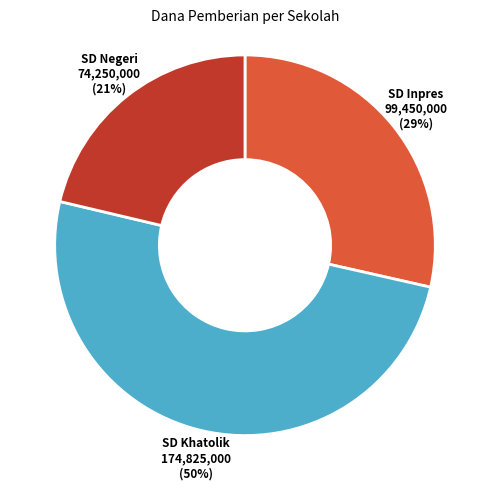

Count the number of slices in the pie.

3